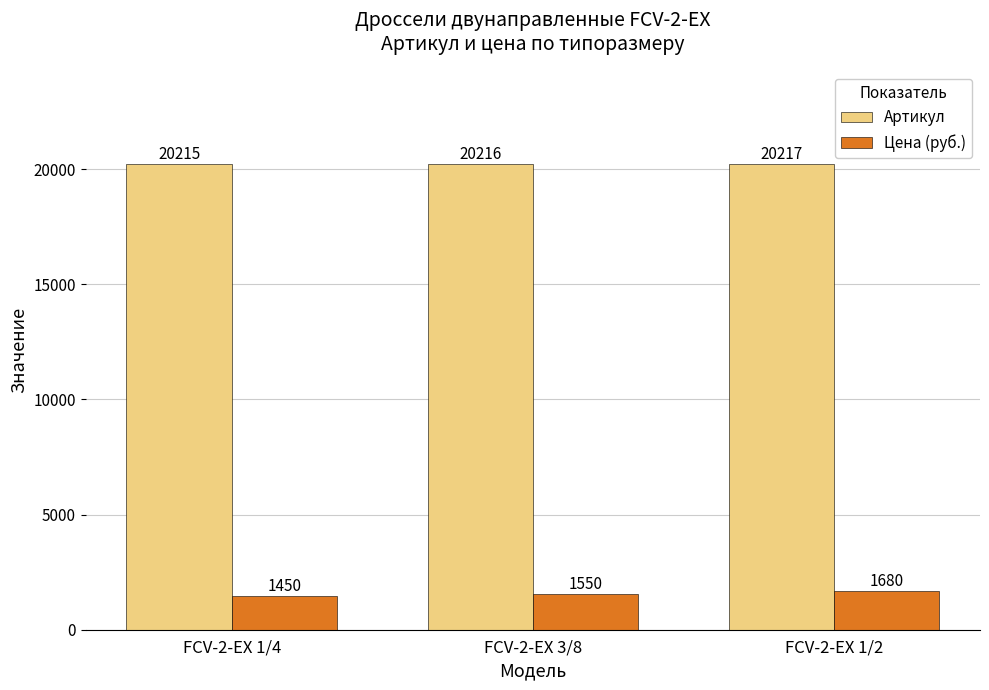

What is the lowest value of the Цена (руб.) series?

1450